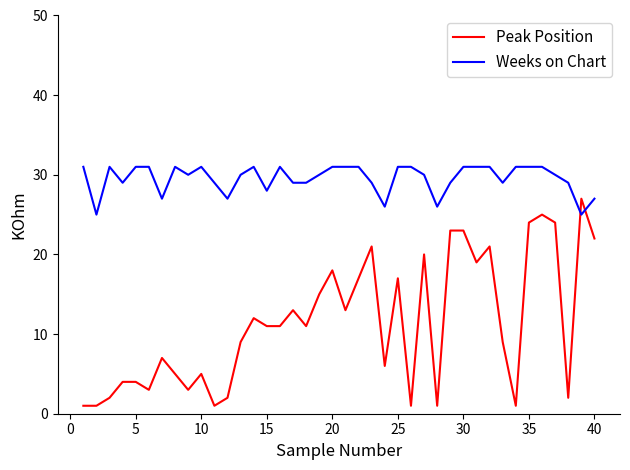

Does the chart have visible grid lines?

No